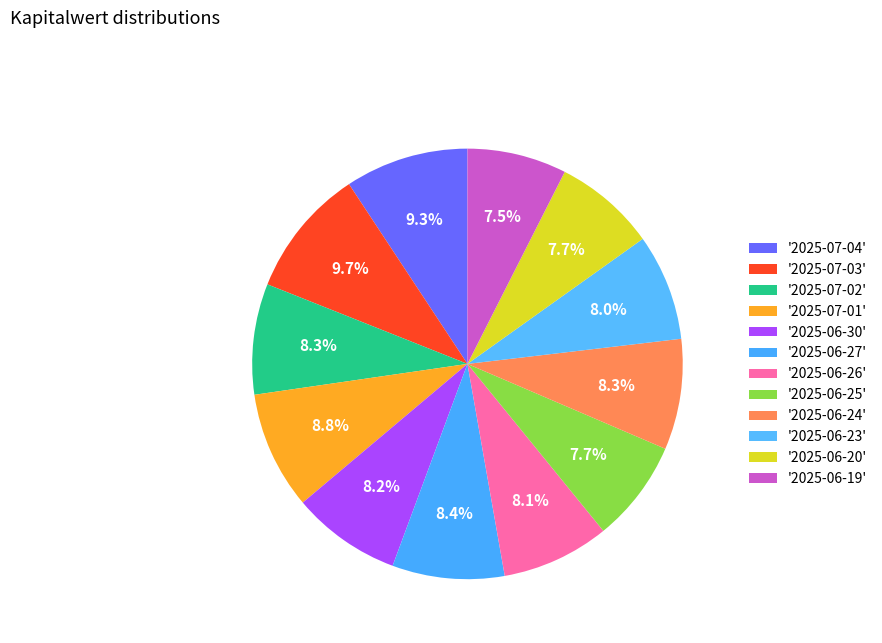

Is there a majority slice in this chart?

No